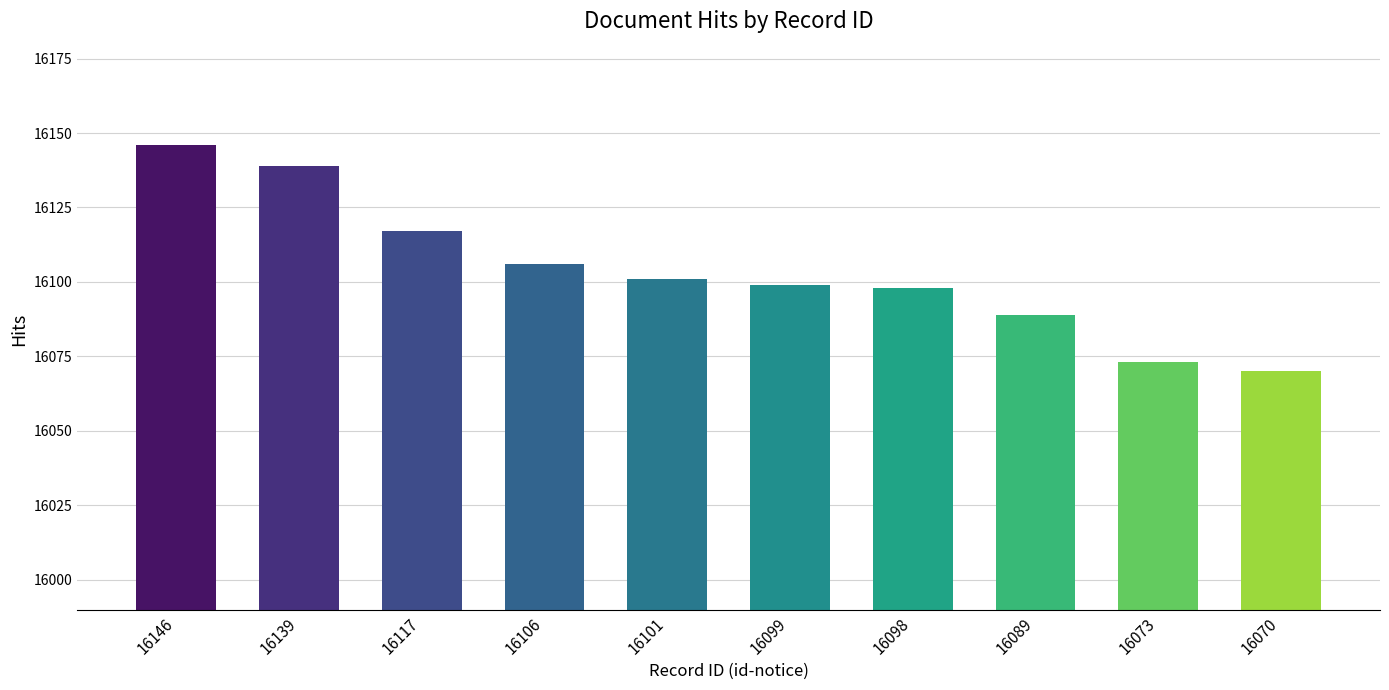

Does the chart contain any negative values?

No